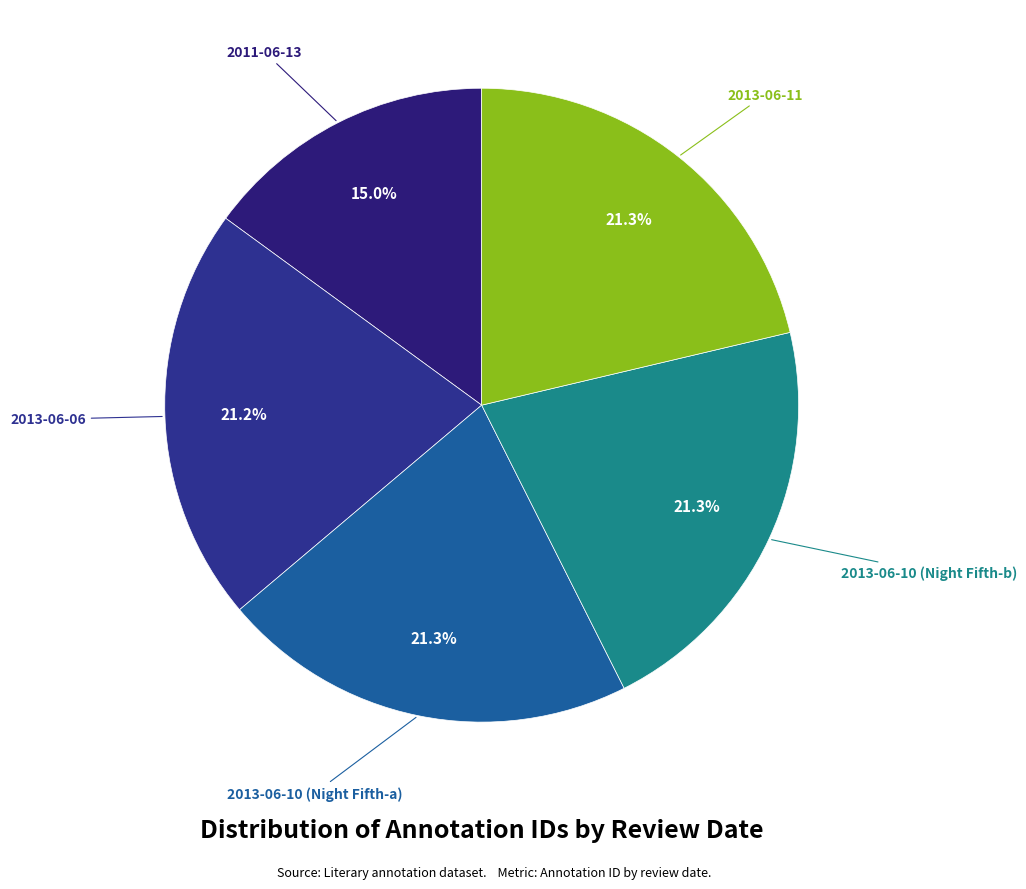

Is 2011-06-13 the majority of the pie?

No